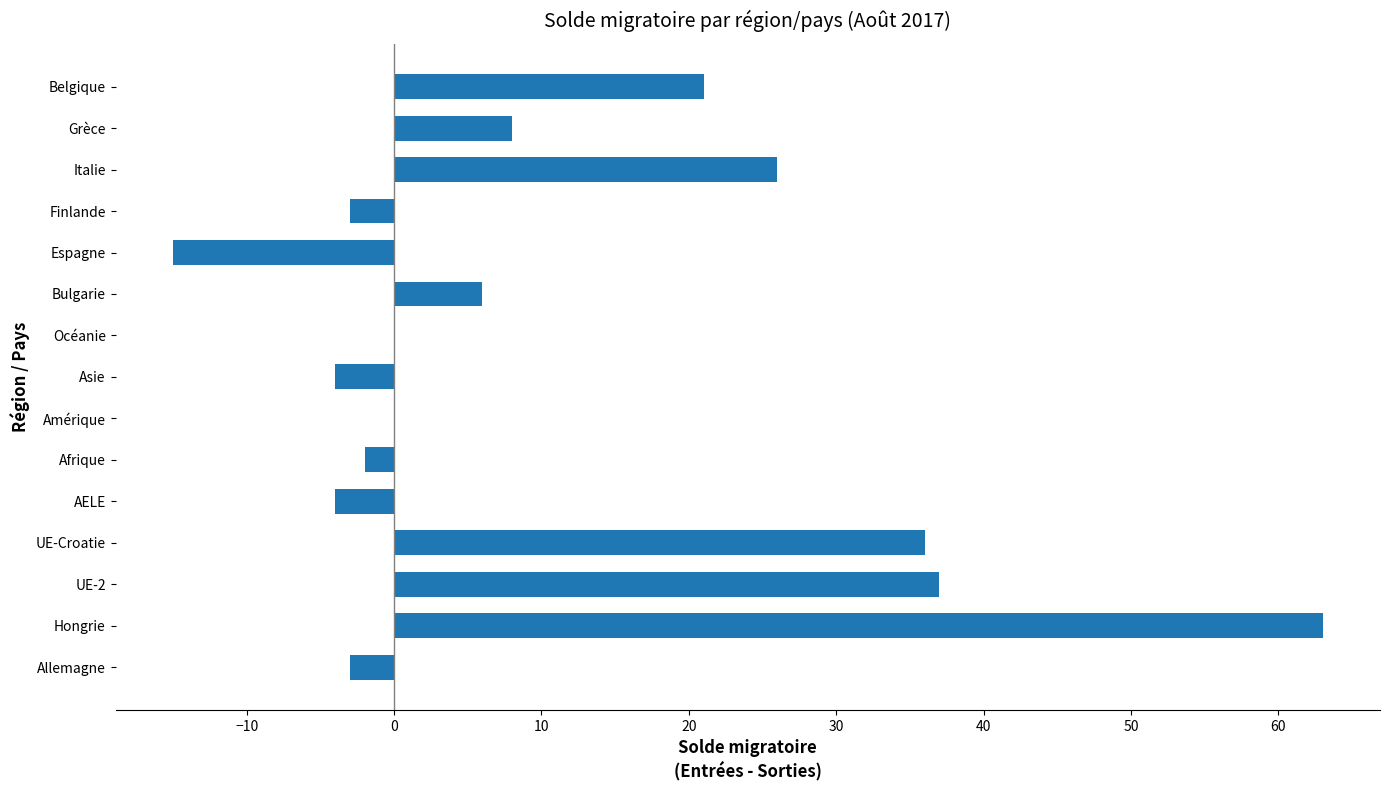

Reading bottom to top, what are all the values shown in this chart?

Allemagne=-3	Hongrie=63	UE-2=37	UE-Croatie=36	AELE=-4	Afrique=-2	Amérique=0	Asie=-4	Océanie=0	Bulgarie=6	Espagne=-15	Finlande=-3	Italie=26	Grèce=8	Belgique=21